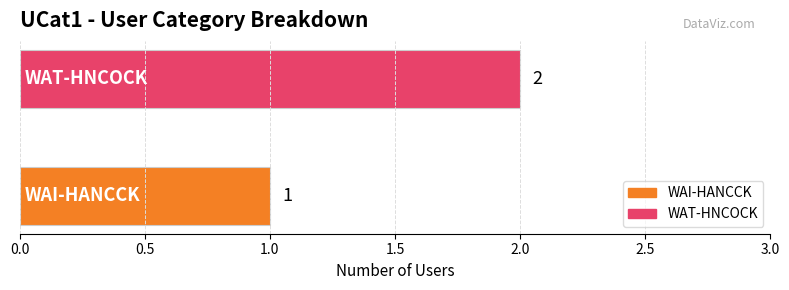

Which series has the widest spread of values?

WAI-HANCCK